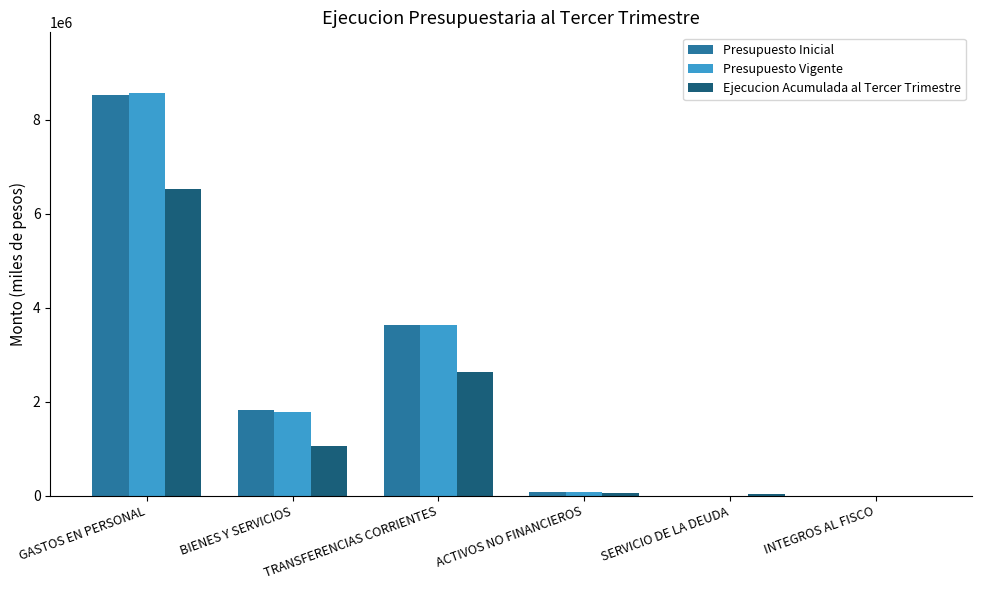

What is the total value across all series at BIENES Y SERVICIOS?

4644118